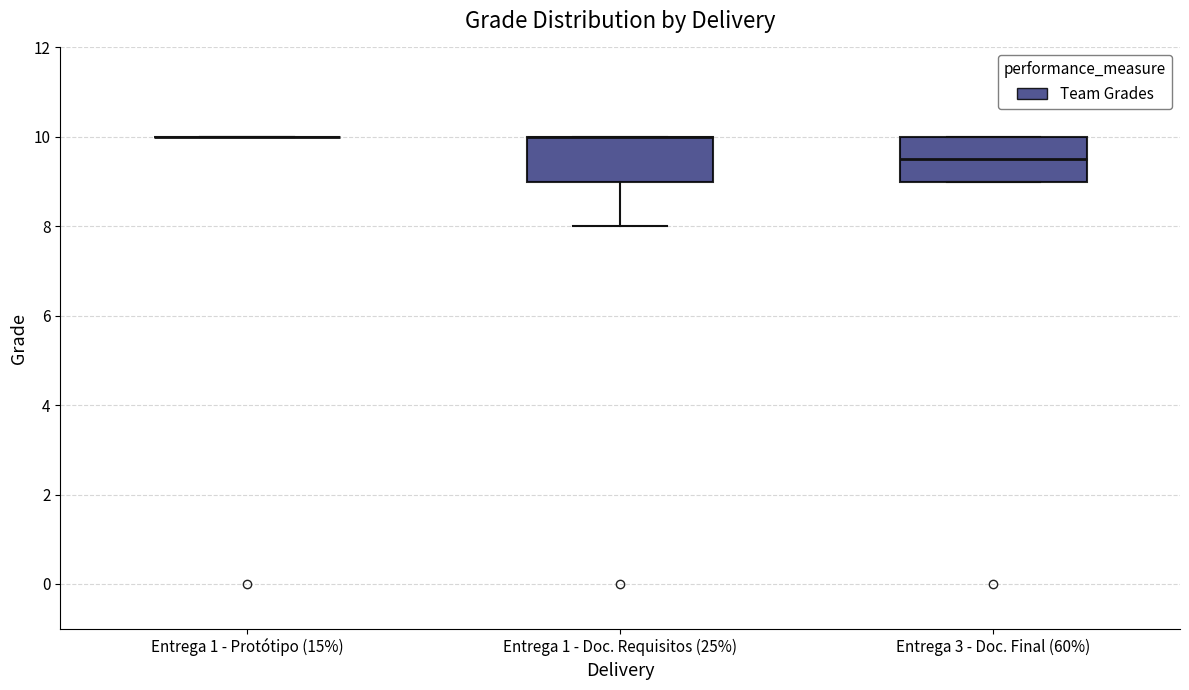

Reading left to right, transcribe this box plot: for each box, give where its median line is, the range the box spans, and where its two whiskers end, as read against the y-axis. The values are not printed on the chart, so give them approximately, as read against the axis.

Entrega 1 - Protótipo (15%): box collapsed to a line at 10.0, whiskers 10.0 to 10.0
Entrega 1 - Doc. Requisitos (25%): median 10.0 (drawn on the box's upper edge), box 9.0 to 10.0, whiskers 8.0 to 10.0
Entrega 3 - Doc. Final (60%): median 9.6, box 9.0 to 10.0, whiskers 9.0 to 10.0